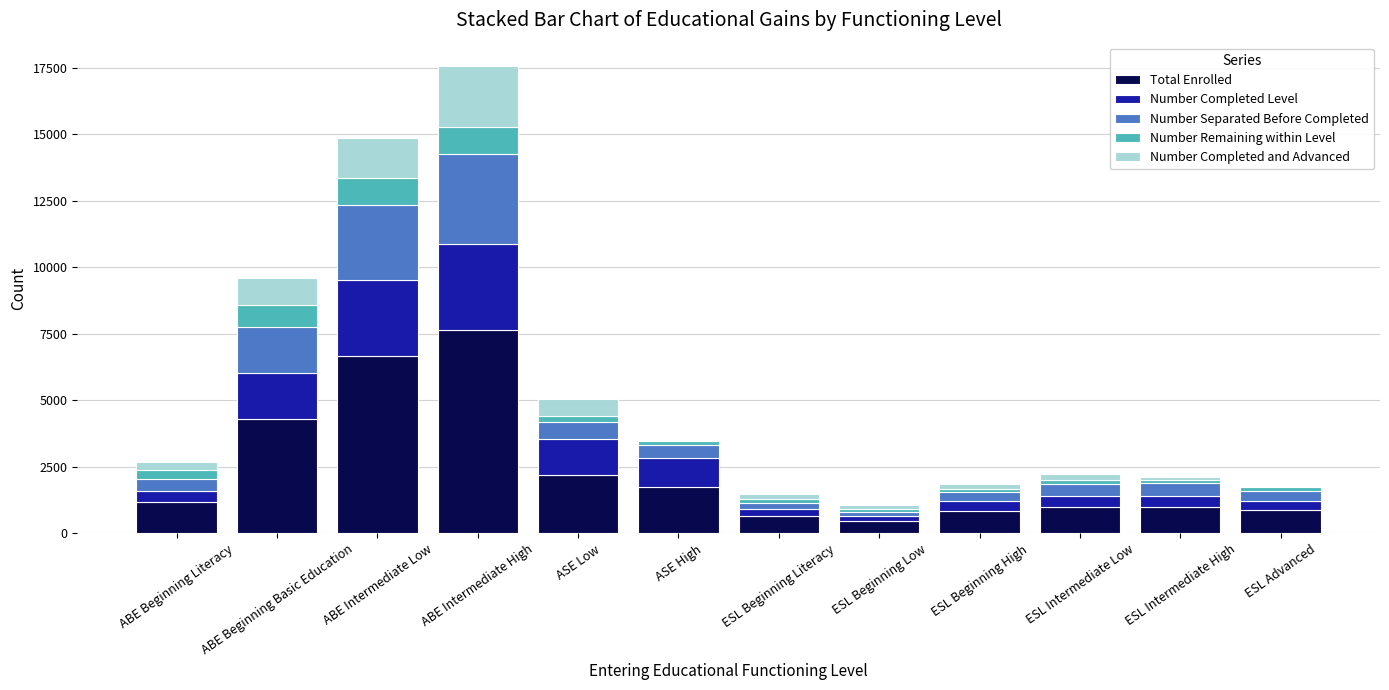

What is the sum of all Total Enrolled values?

28571